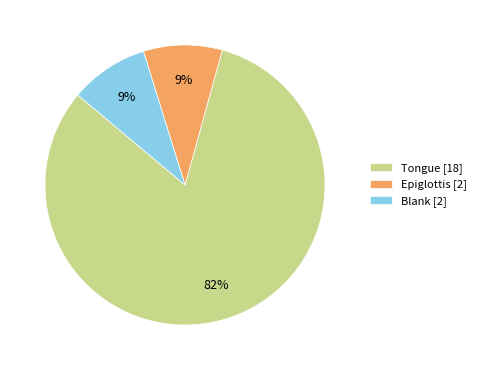

To the nearest percent, what is the average slice percentage?

33%